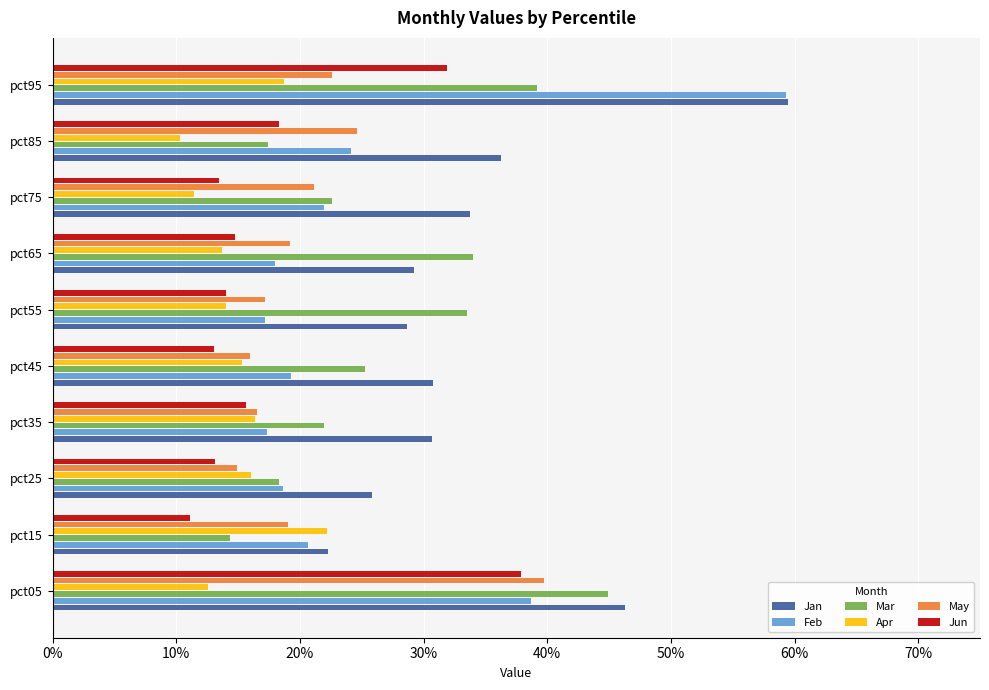

What are all the series names shown in the legend?

Jan, Feb, Mar, Apr, May, Jun